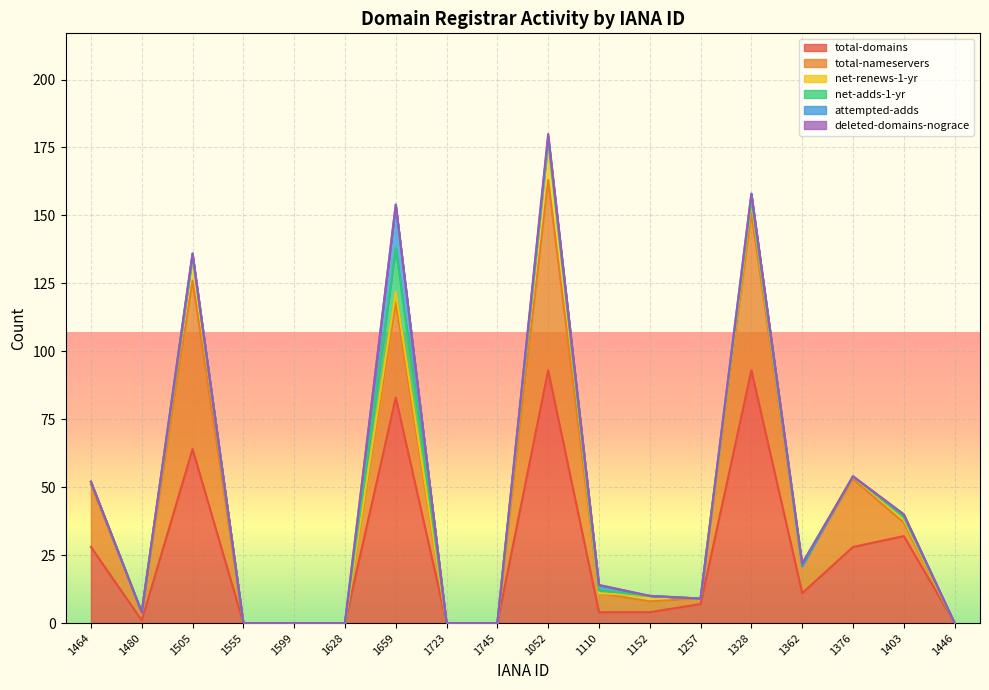

At how many categories does at least one series exceed 38?

4